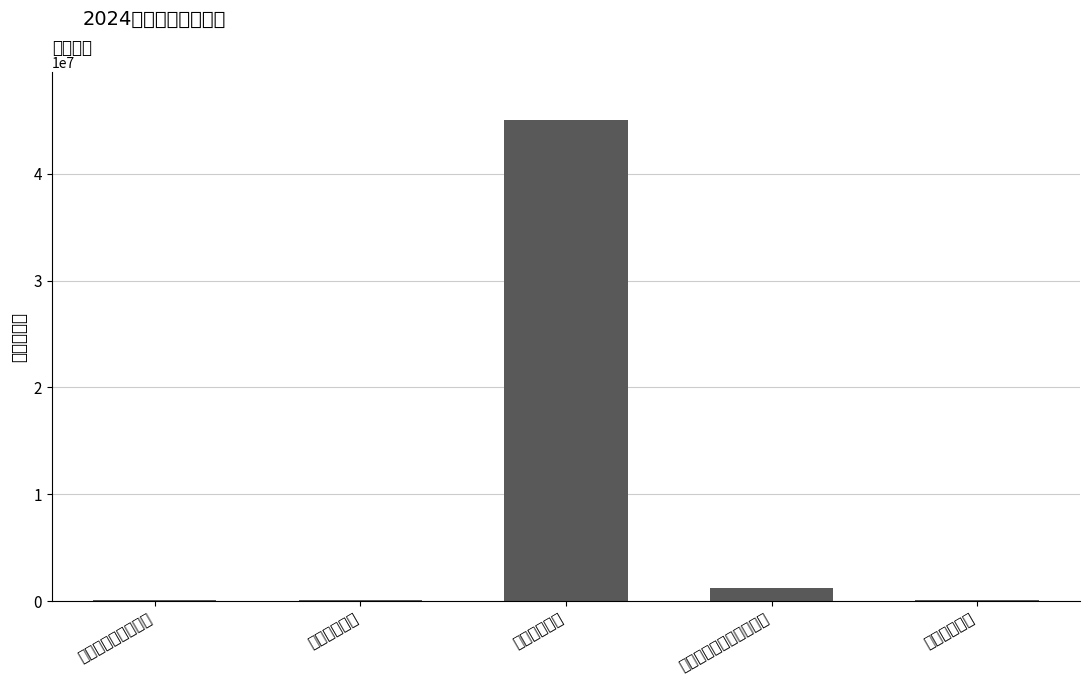

Reading left to right, what are all the values shown in this chart?

社会保障和就业支出=142061.3	卫生健康支出=119790.4	城乡社区支出=45001140.0	自然资源海洋气象等支出=1183206.2	住房保障支出=125216.6